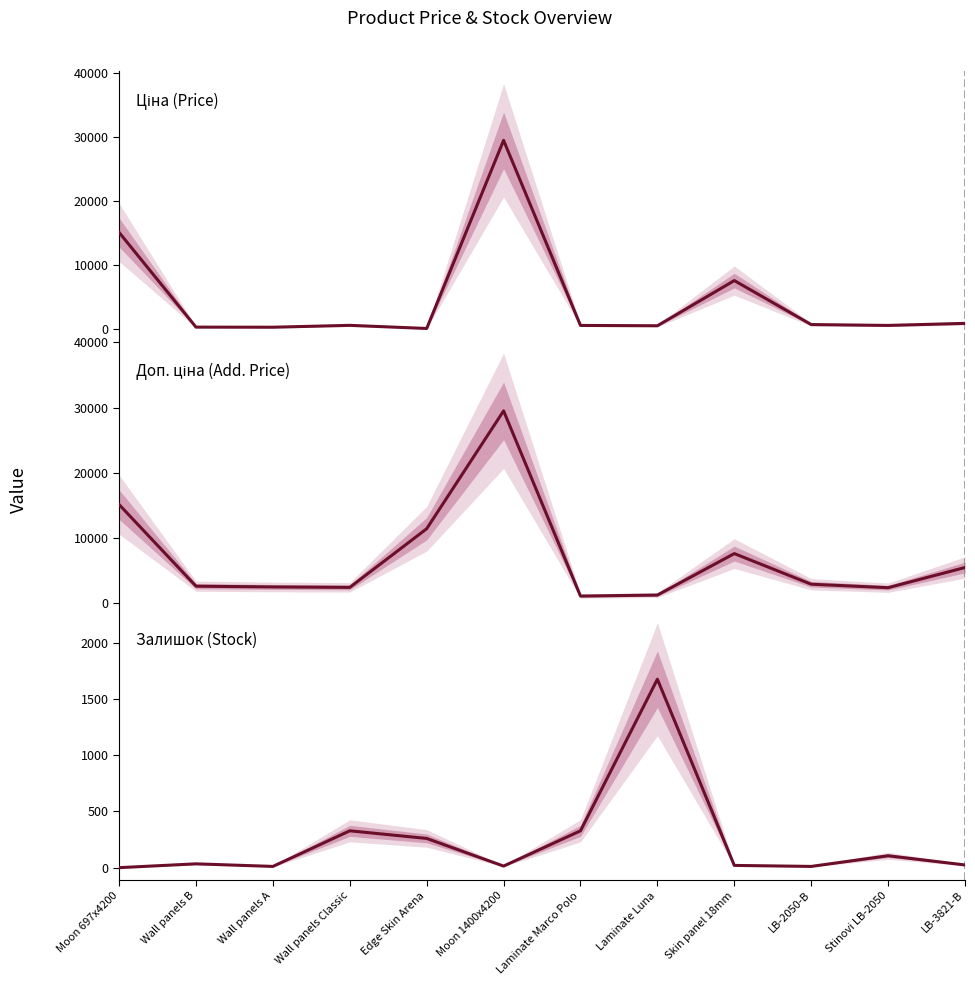

What is the sum of all Ціна (Price) values?

56916.3